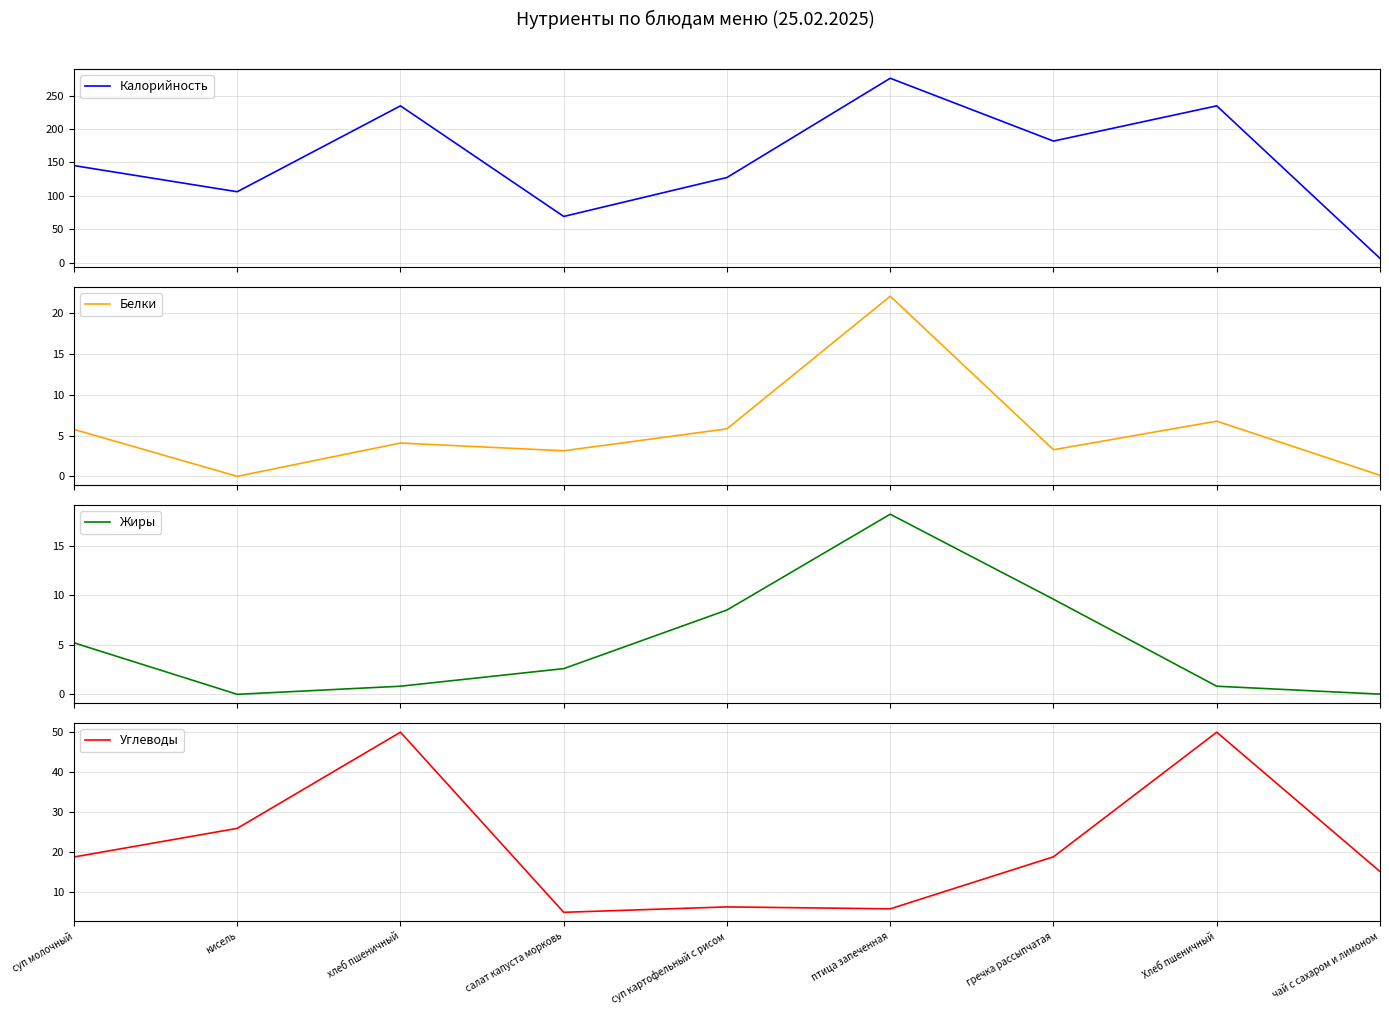

At which category is the sum across all series the highest?

птица запеченная